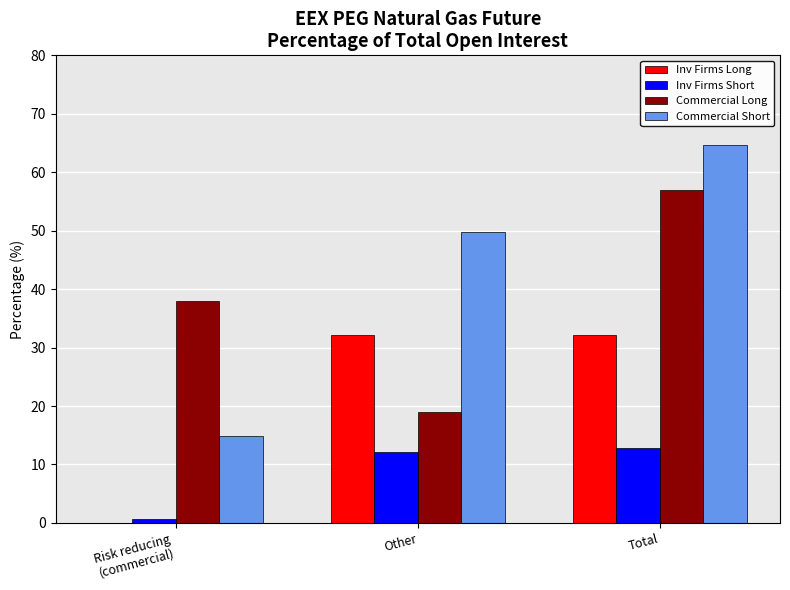

At which label does Commercial Short first exceed 49?

Other